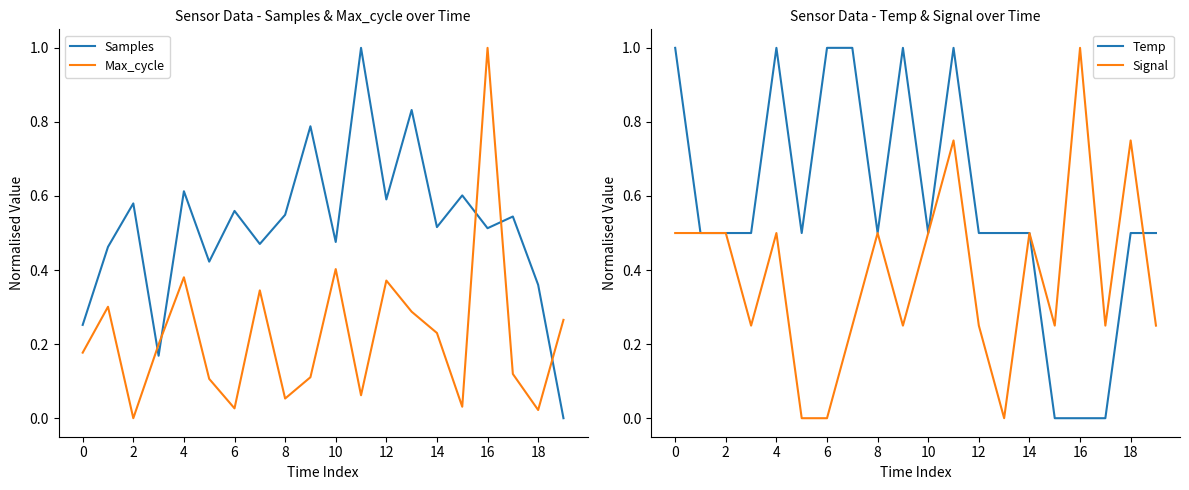

Which series has the widest spread of values?

Samples